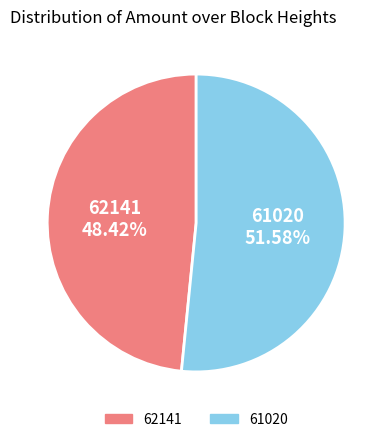

Combined, what portion of the pie is 62141 and 61020?

100.0%